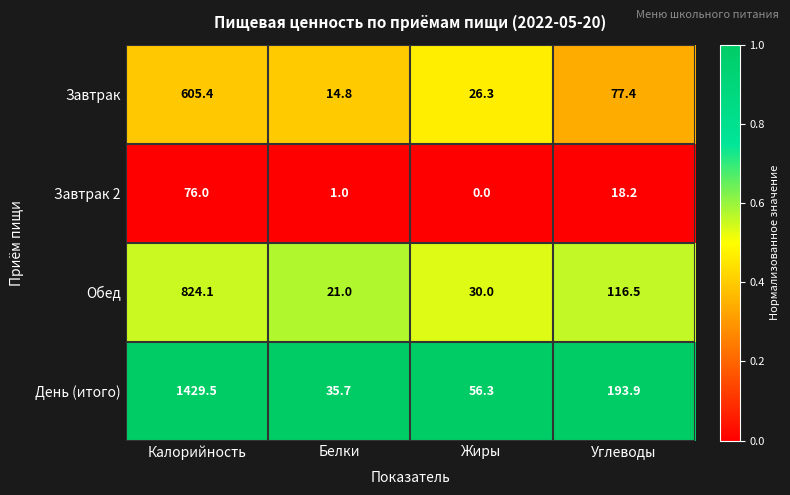

The value of Завтрак at Белки is 23.3. True or false?

False